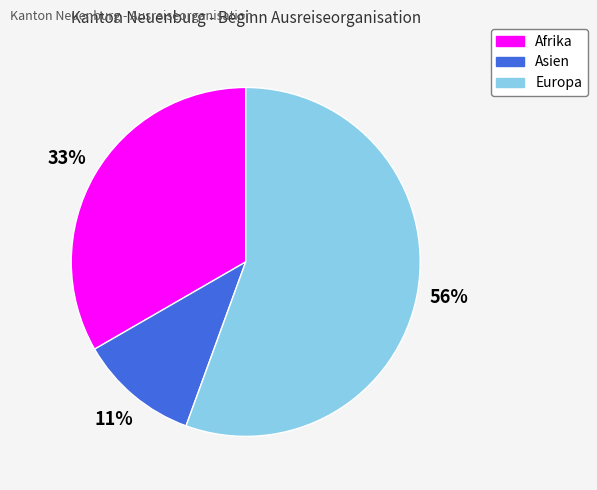

To the nearest percent, what percentage of the pie is Europa?

56%